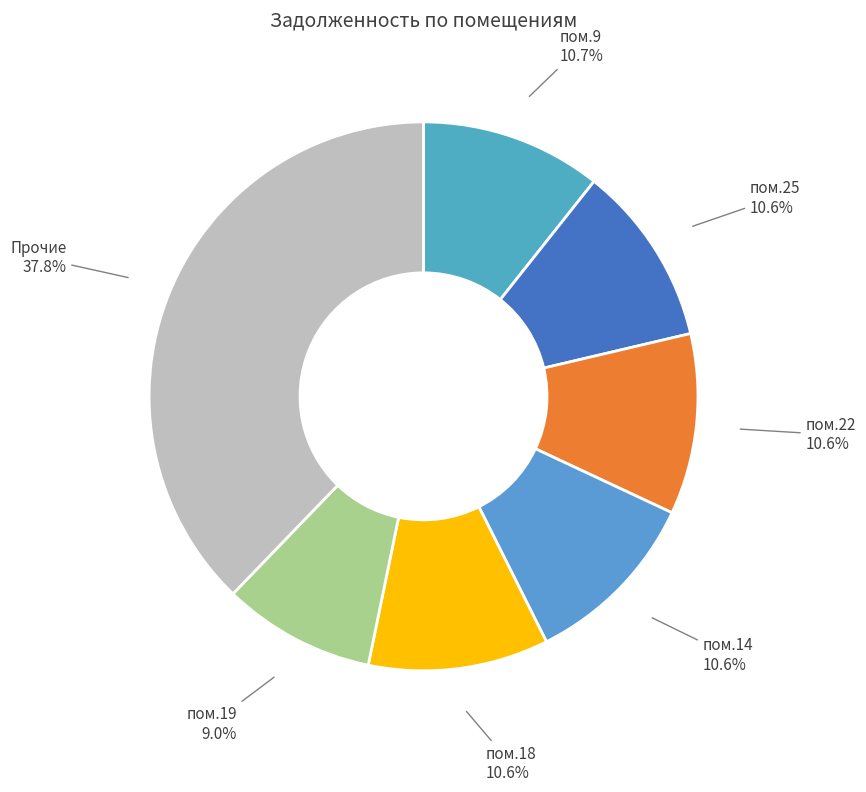

Count the number of slices in the pie.

7